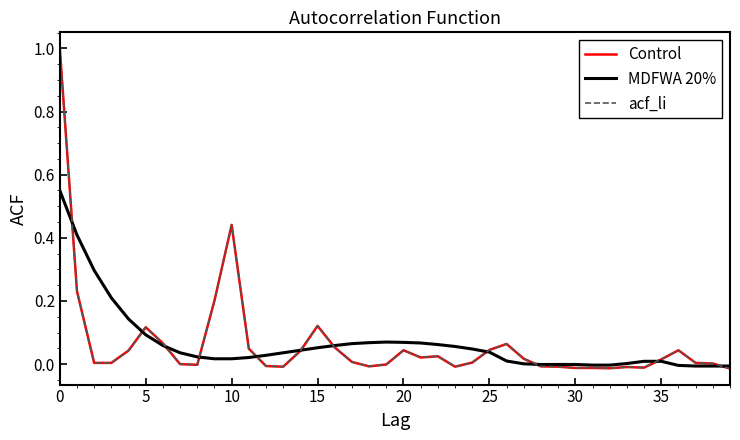

How many lines are shown in the chart?

3